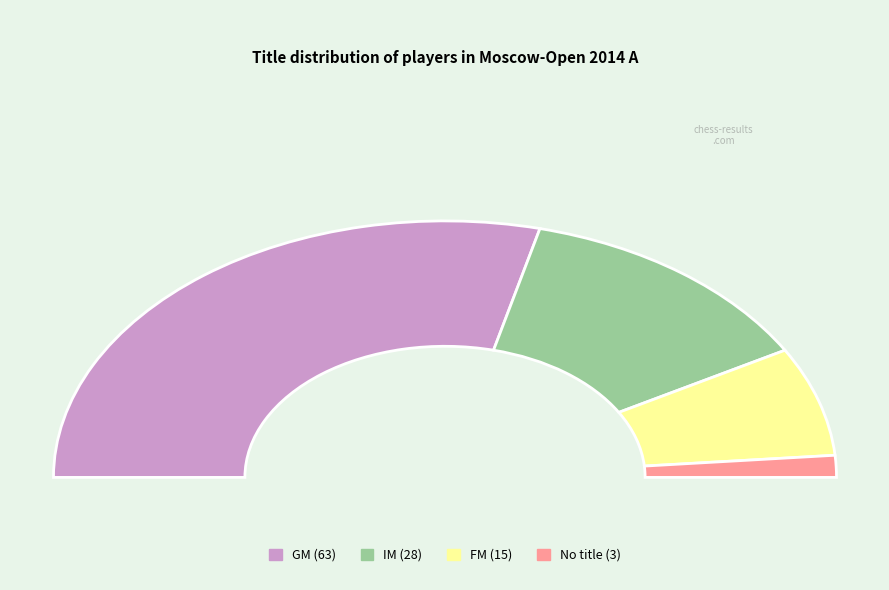

Is there any slice that represents more than half of the pie?

Yes